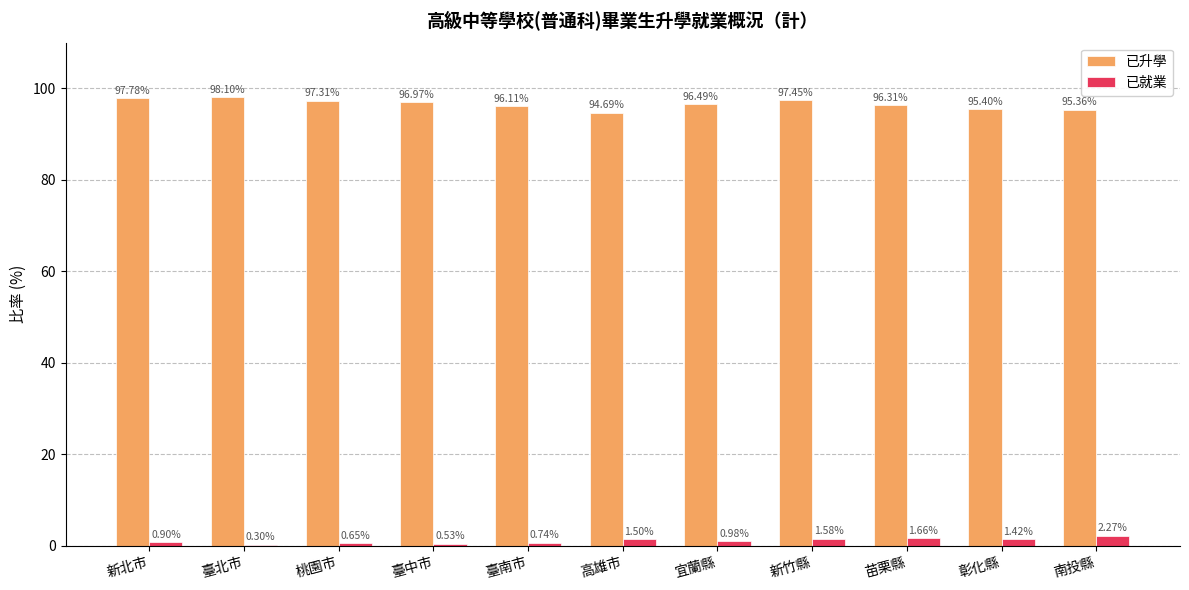

At which label does 已就業 reach its peak?

南投縣